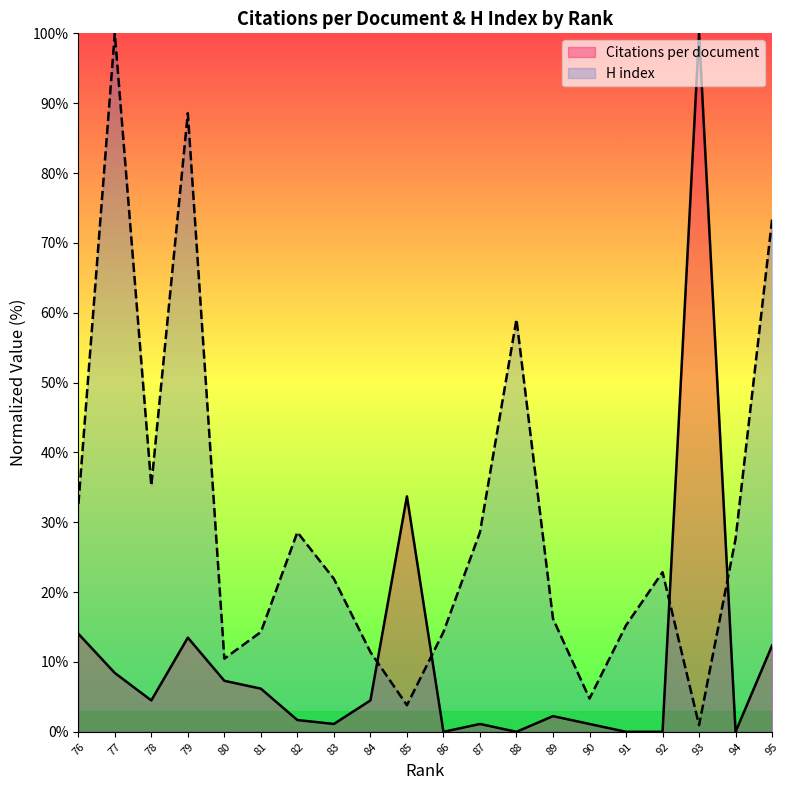

Does the chart have visible grid lines?

No